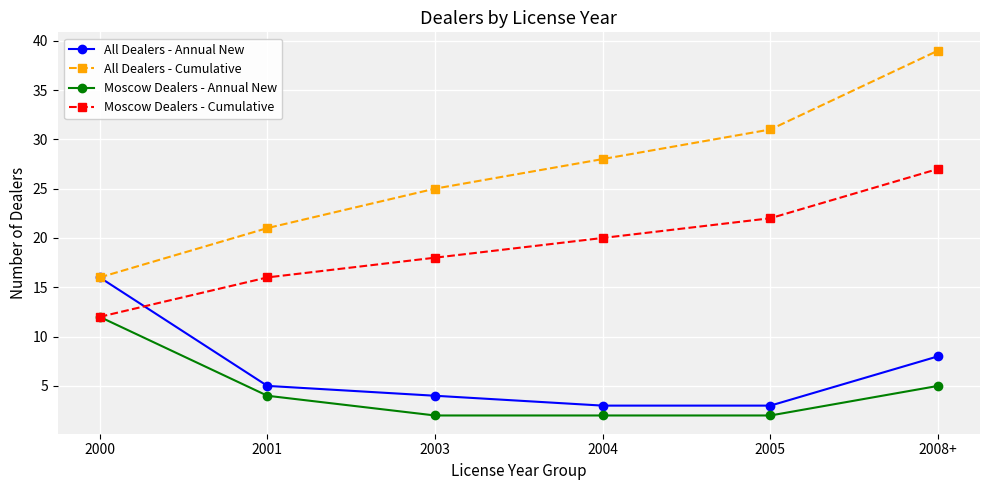

Reading left to right, transcribe all the data shown in this chart.

All Dealers - Annual New: 16	5	4	3	3	8
All Dealers - Cumulative: 16	21	25	28	31	39
Moscow Dealers - Annual New: 12	4	2	2	2	5
Moscow Dealers - Cumulative: 12	16	18	20	22	27